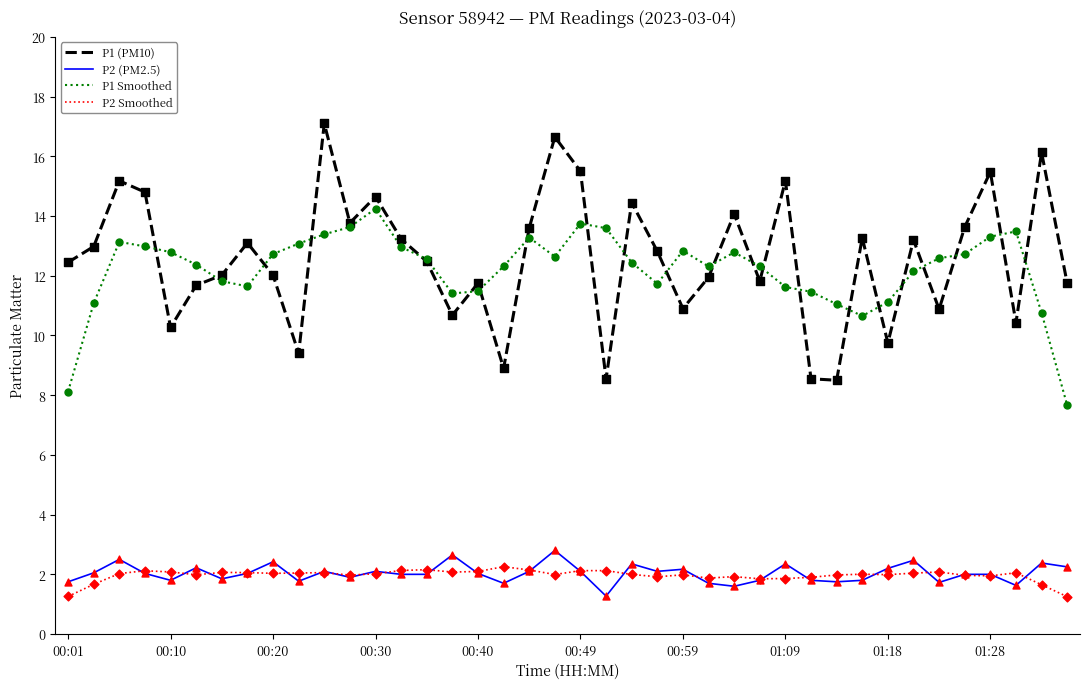

Which series has the largest range (max minus min)?

P1 (PM10)